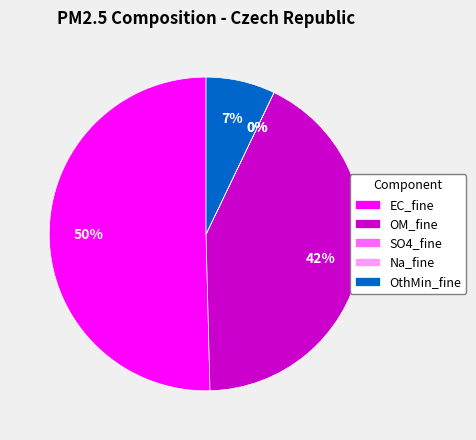

Does EC_fine account for over 50% of the chart?

Yes